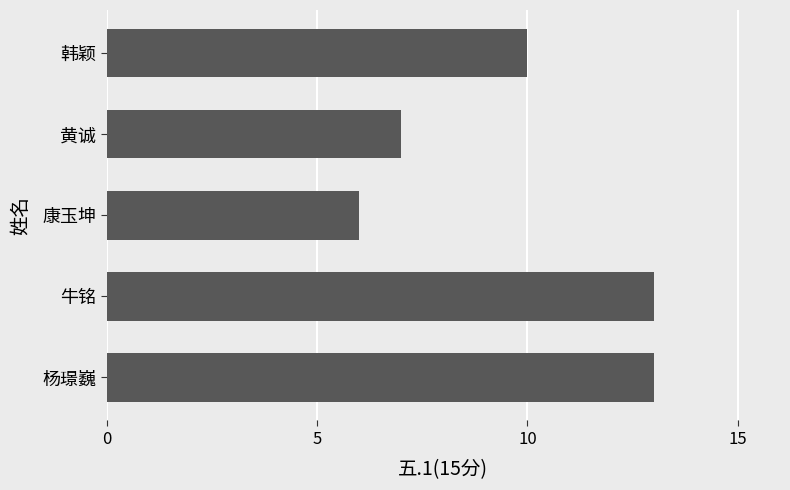

Which has a higher value, 韩颖 or 黄诚?

韩颖